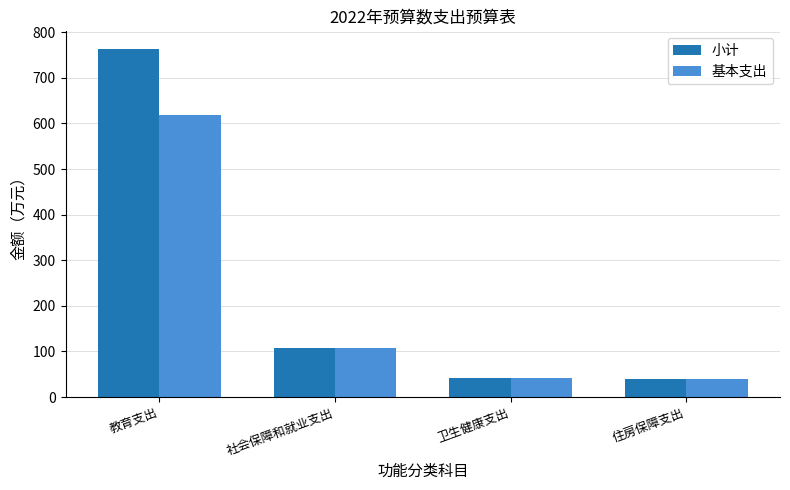

At which category is the sum across all series the highest?

教育支出